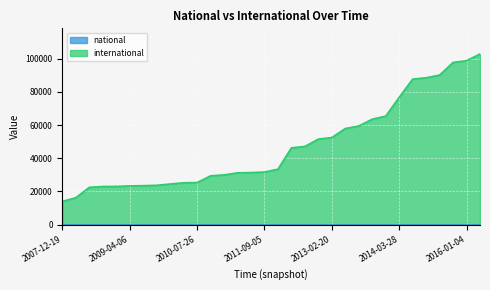

What is the maximum value shown in the chart?

102816